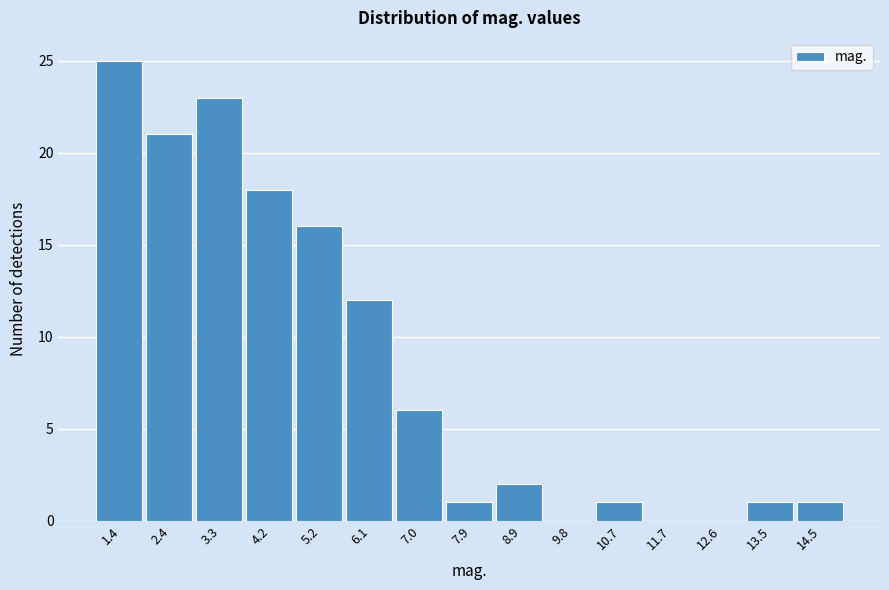

Over which range of the x-axis is the bar tallest?

1.0 to 1.9